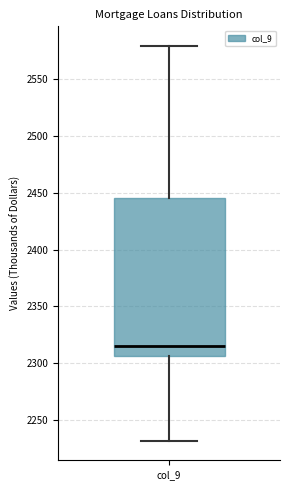

Read this box plot against the y-axis: the position of the median line, the range covered by the box, and the ends of both whiskers. The values are not printed on the chart, so give them approximately, as read against the axis.

median 2315, box 2305 to 2445, whiskers 2230 to 2580